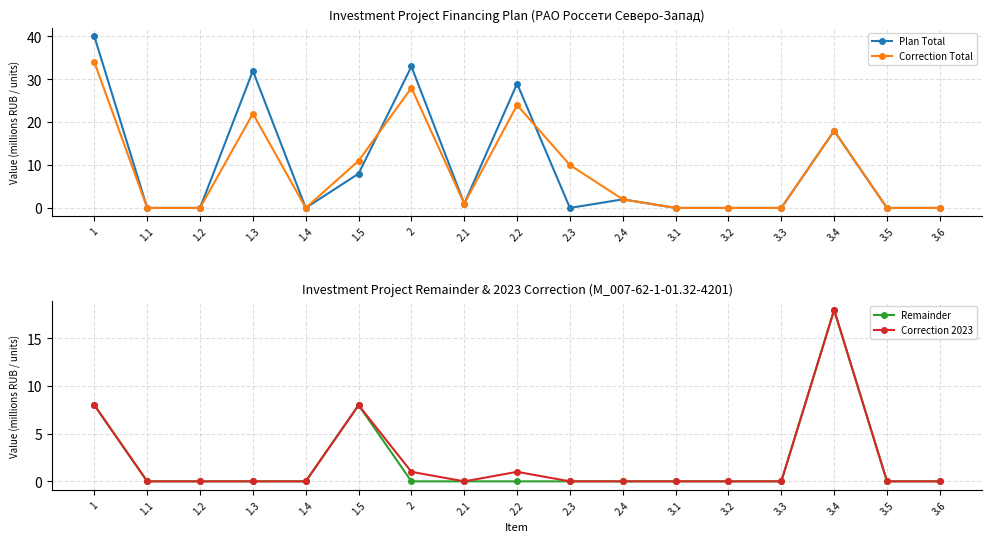

Does the chart have visible grid lines?

Yes